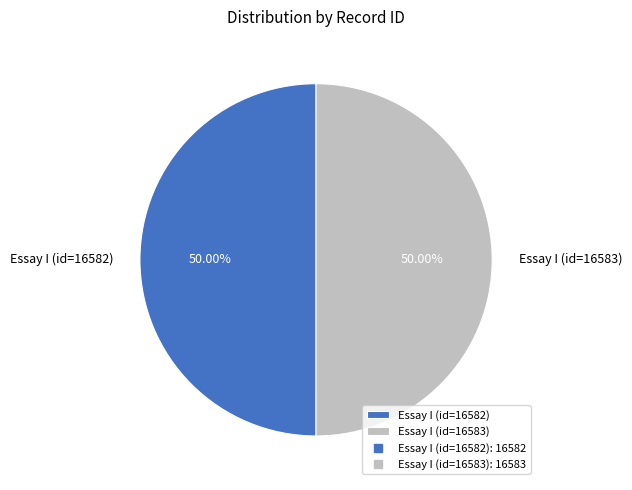

Approximately how many times larger is the value at Essay I (id=16583) compared to Essay I (id=16582)?

1.0